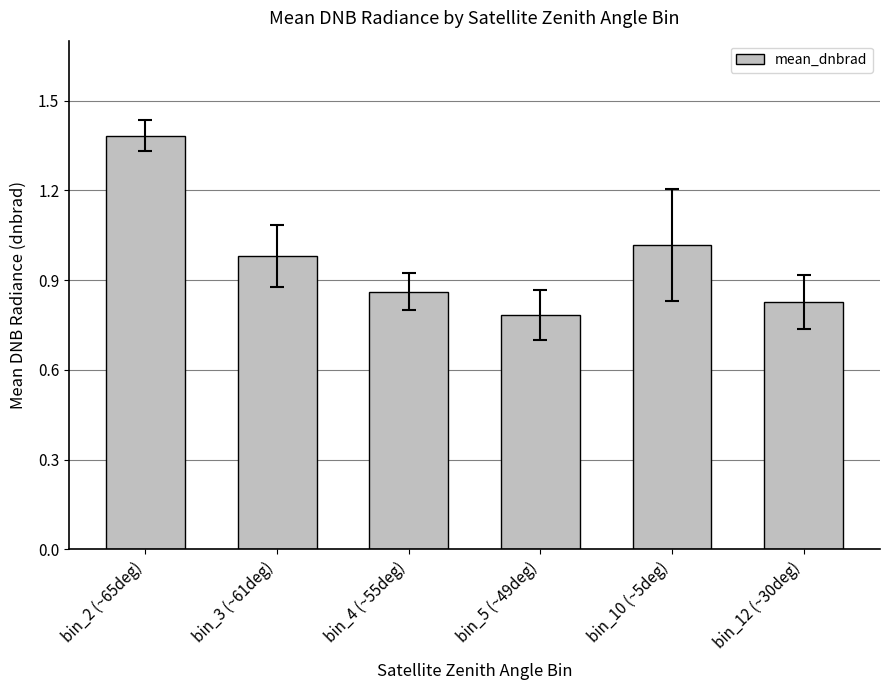

List the labels in order of value, largest first.

bin_2 (~65deg), bin_10 (~5deg), bin_3 (~61deg), bin_4 (~55deg), bin_12 (~30deg), bin_5 (~49deg)